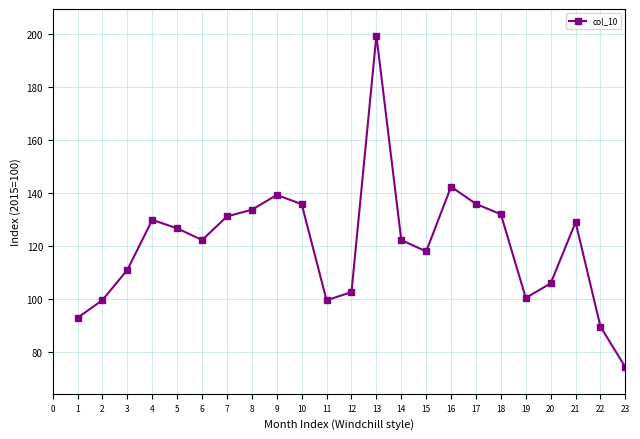

What is the value of the 16th point from the left?

142.4